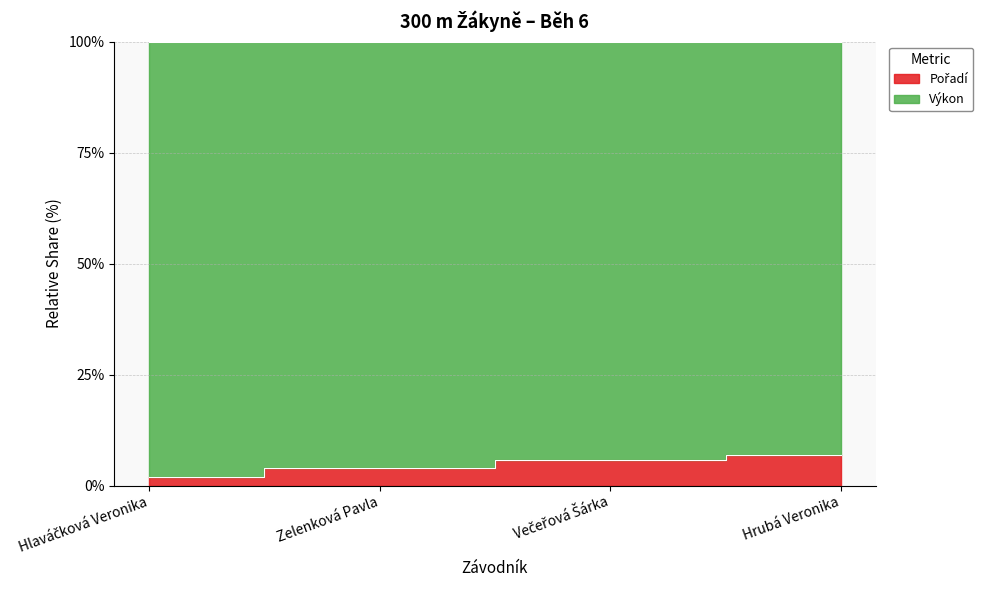

What is the label of the 1st point from the left?

Hlaváčková Veronika